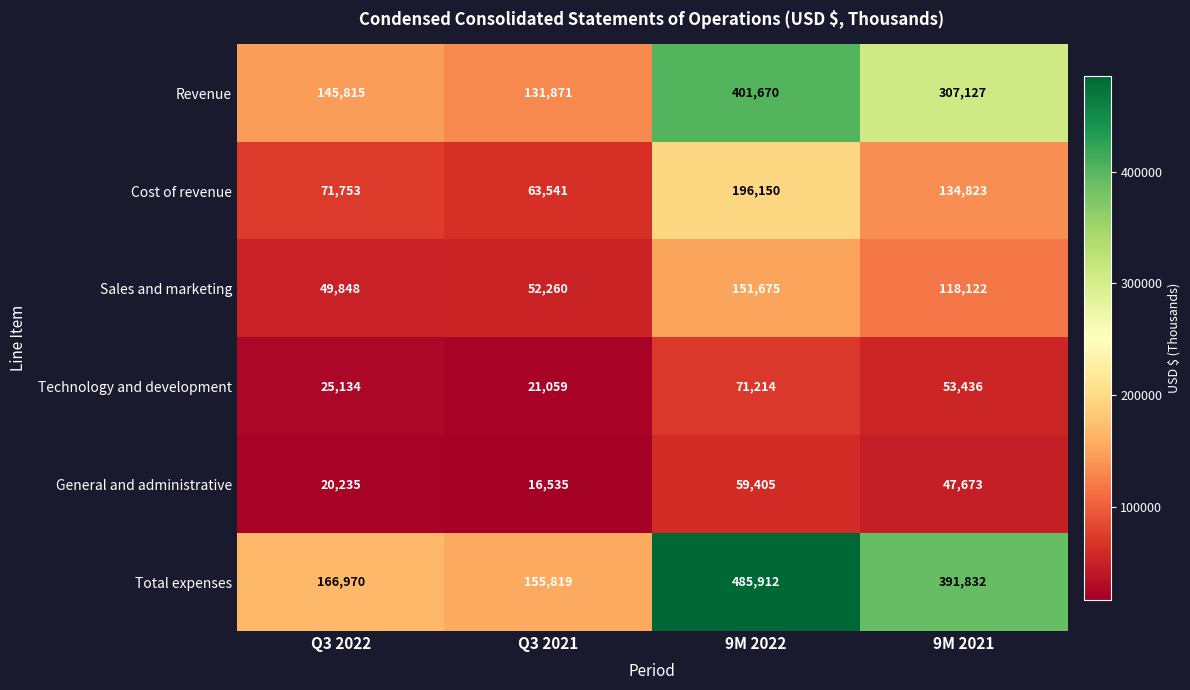

How many categories are shown in the chart?

4